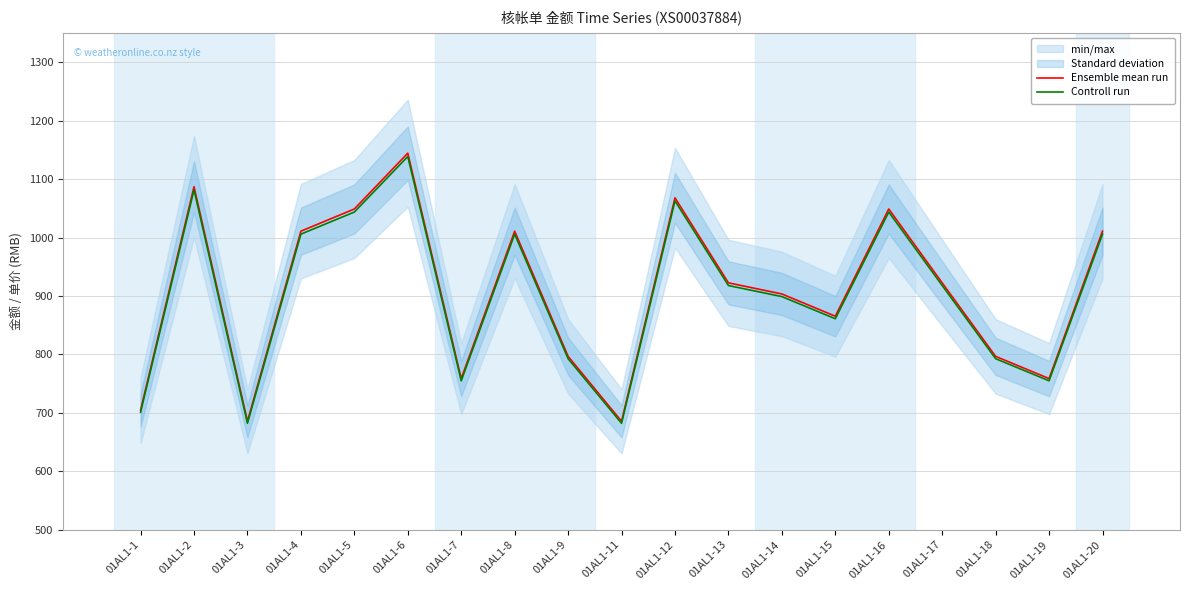

What is the value of the Ensemble mean run point at the 12th from the left?

922.4